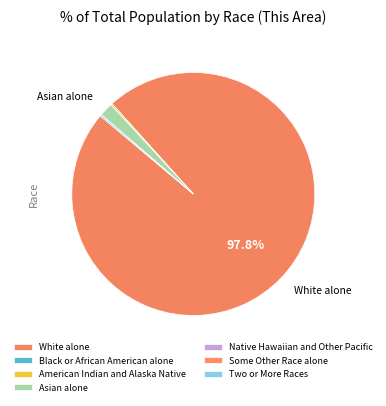

Which category has the biggest portion of the pie?

White alone